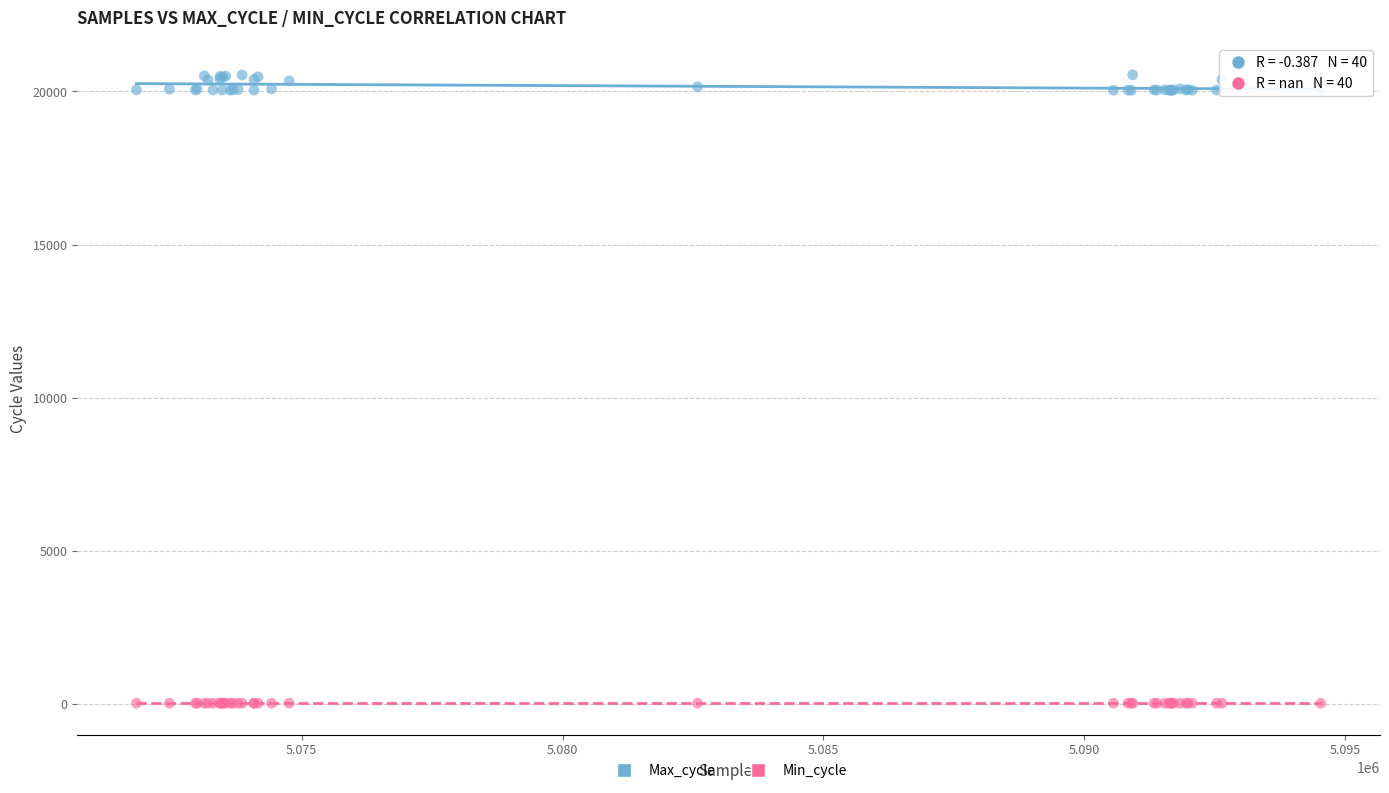

Which series reaches the minimum Y coordinate?

Min_cycle